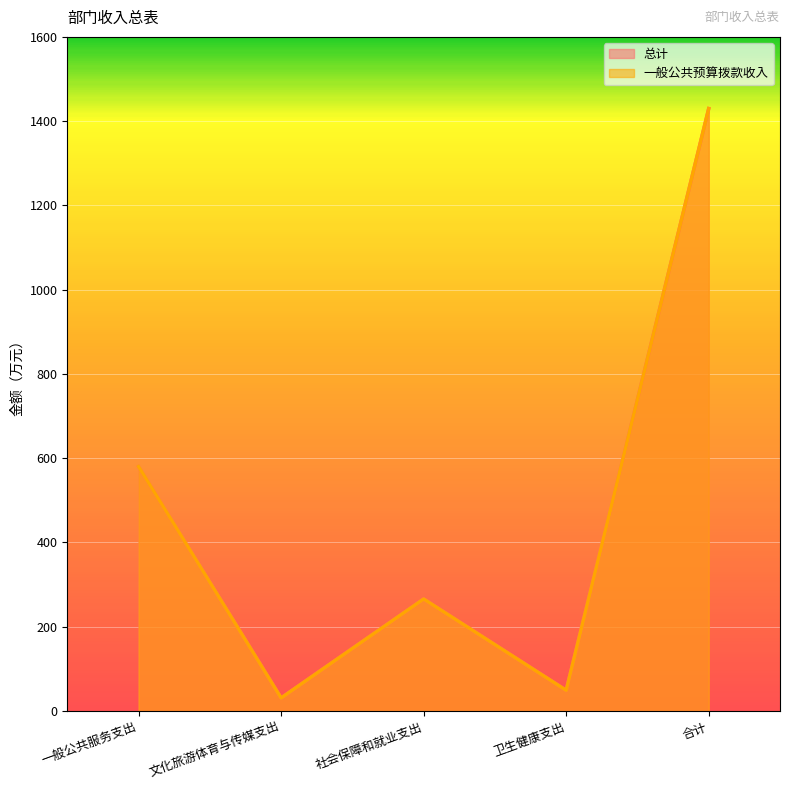

The value of 一般公共预算拨款收入 at 合计 is 1429.8. True or false?

True